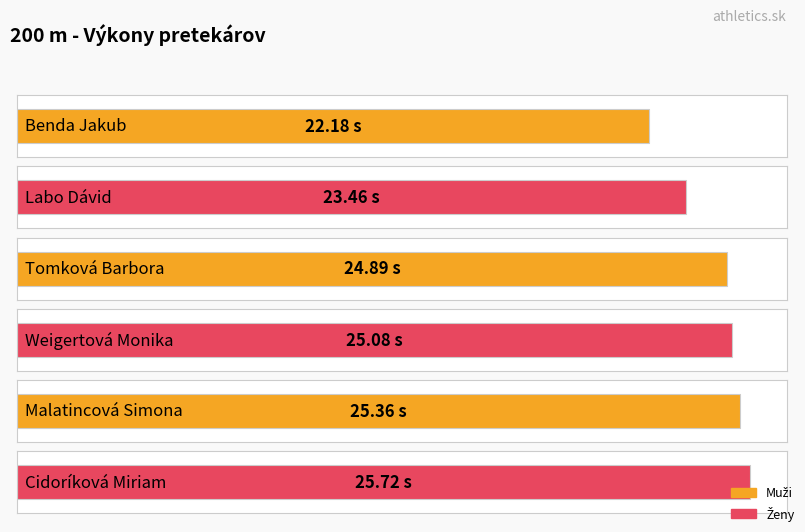

What is the greatest value displayed?

25.7